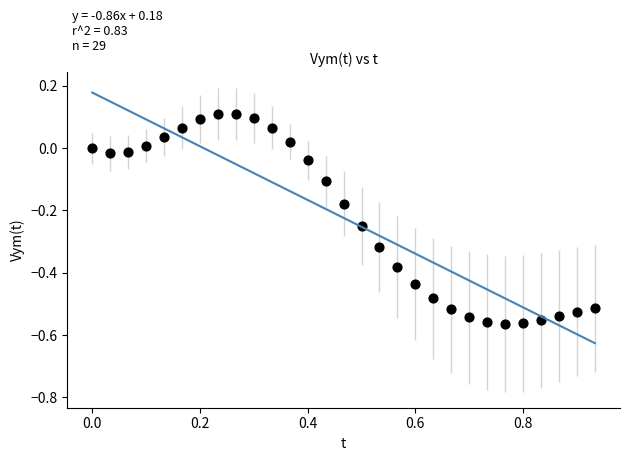

What is the range of Y values (max minus min)?

0.7